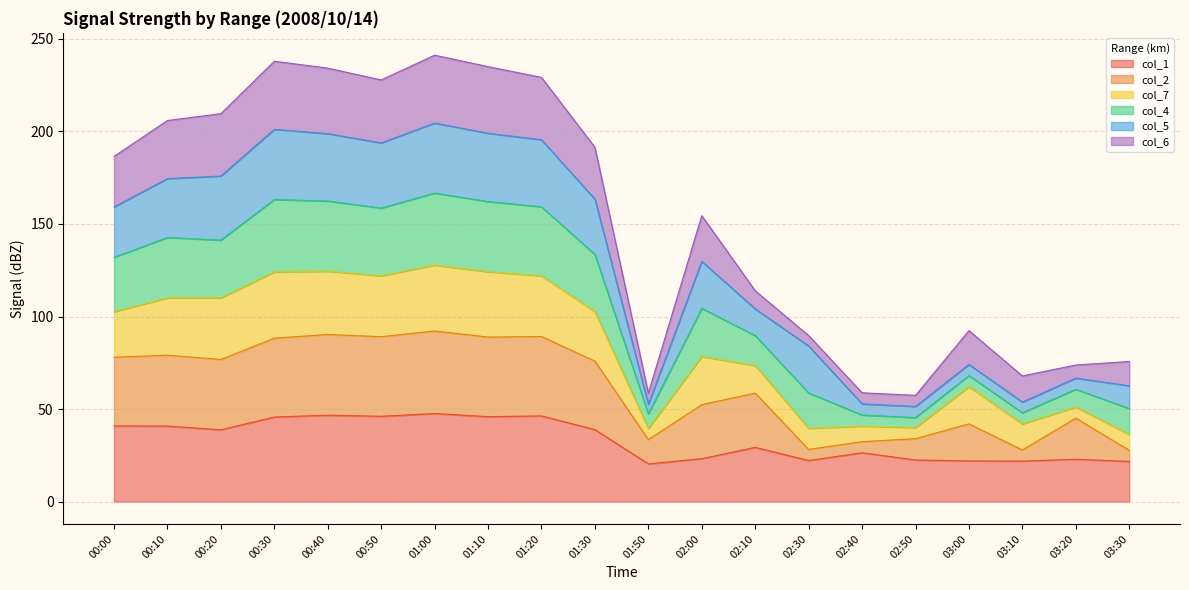

What is the minimum value for col_1?

20.4